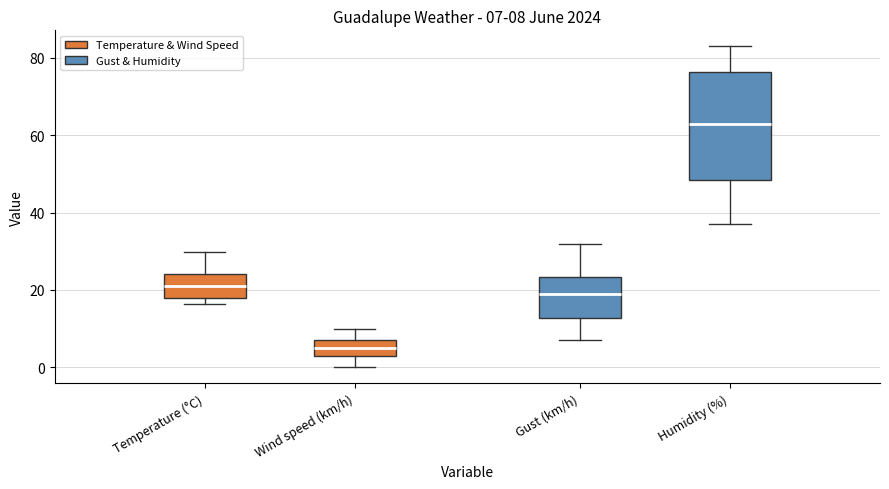

Which box has the lowest median line?

Wind speed (km/h)